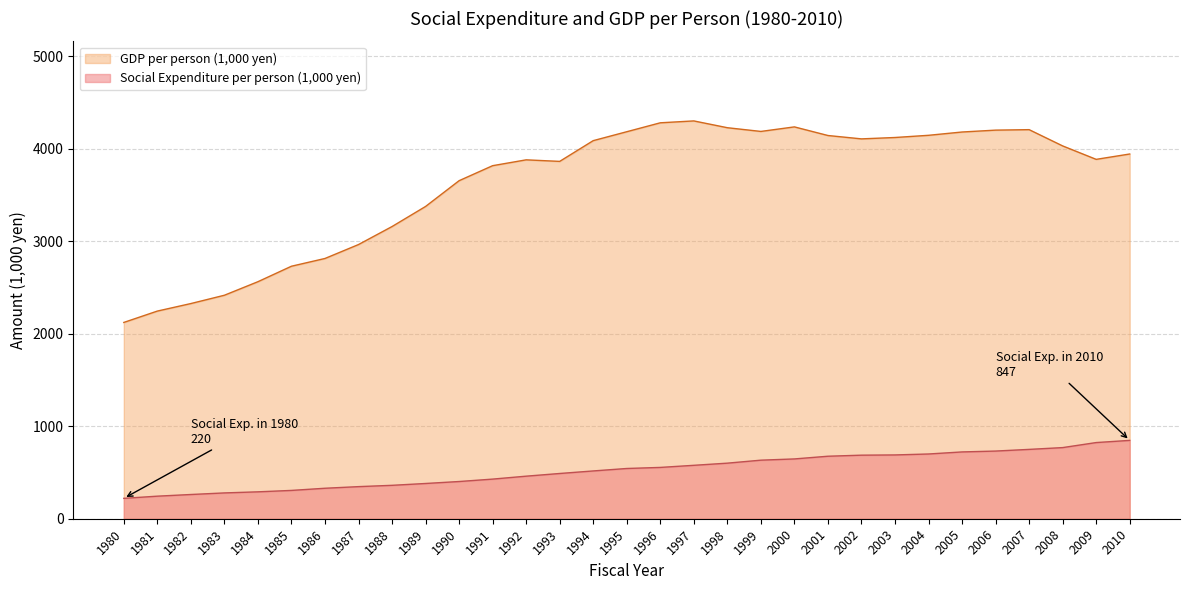

Which has a higher value, 1985 or 1980?

1985